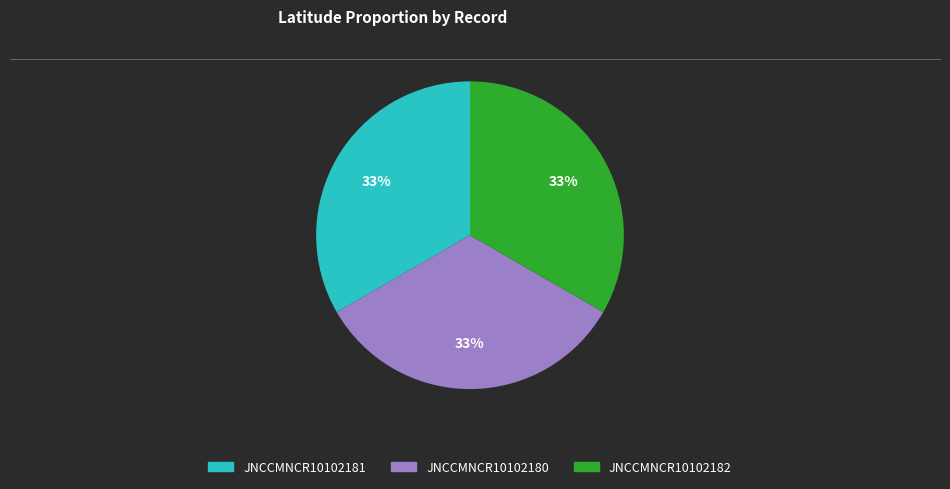

What percentage is the JNCCMNCR10102181 slice, to the nearest percent?

33%